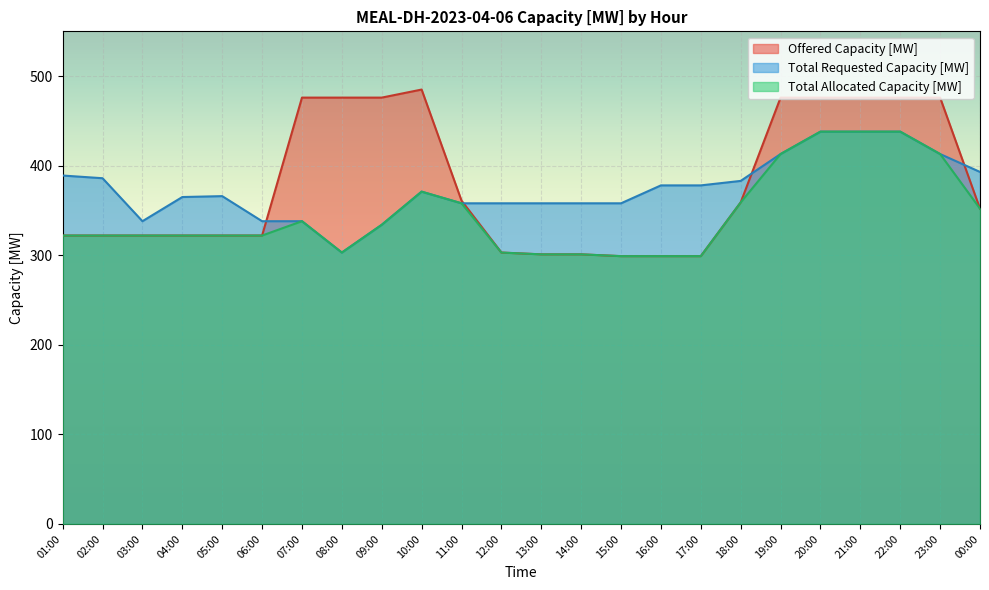

Between which two adjacent categories do Offered Capacity [MW] and Total Requested Capacity [MW] first intersect?

06:00 and 07:00